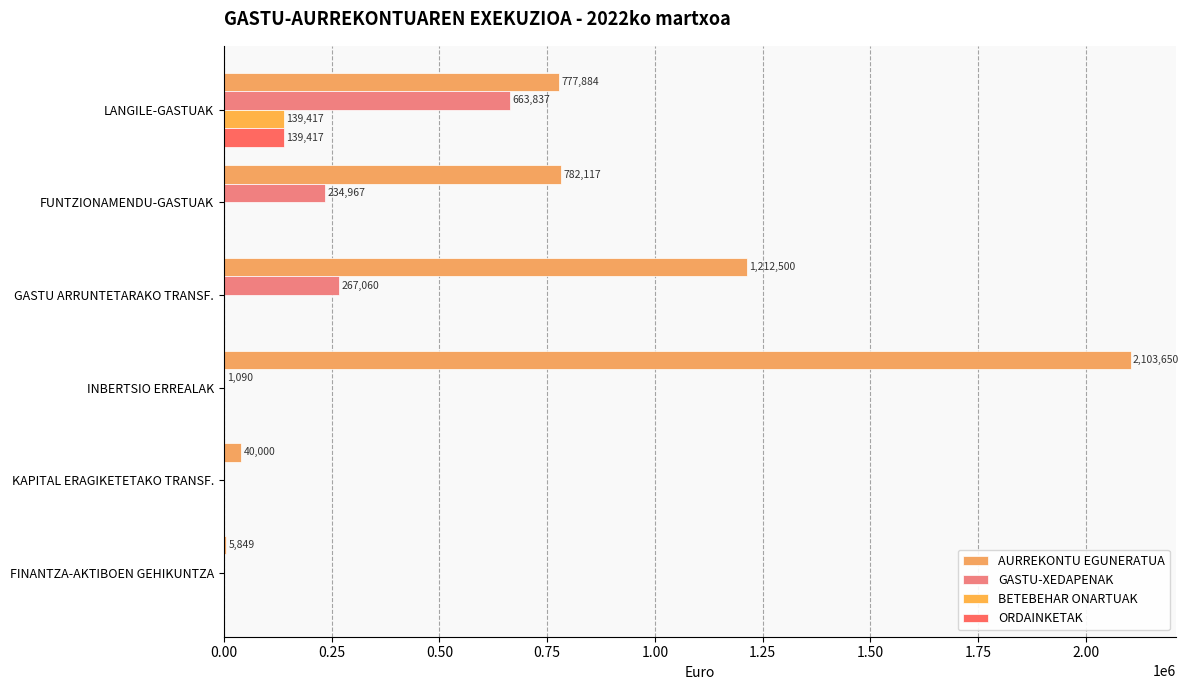

What is the sum of all BETEBEHAR ONARTUAK values?

139417.3